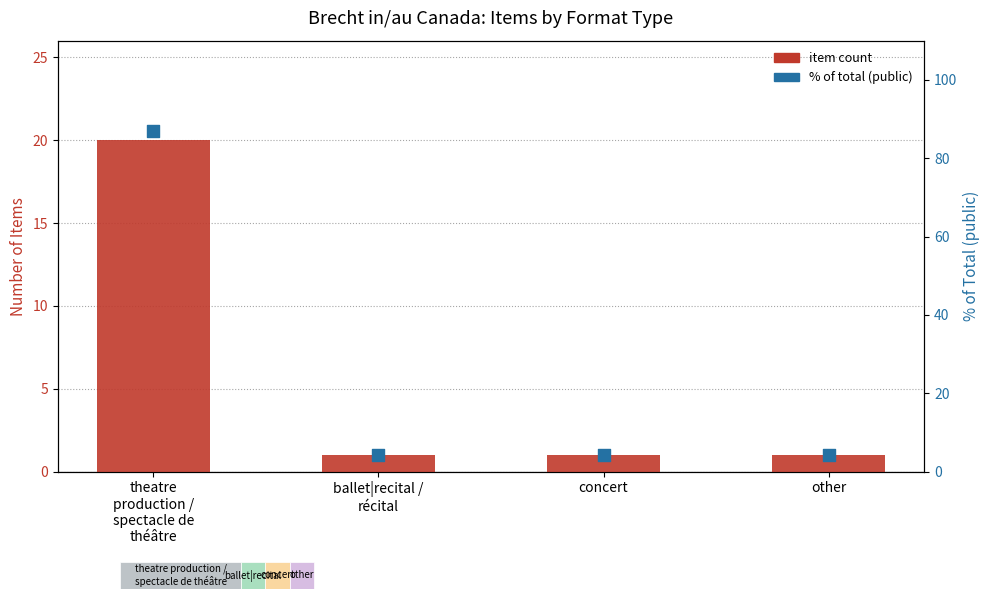

Which series reaches the maximum Y coordinate?

% of total